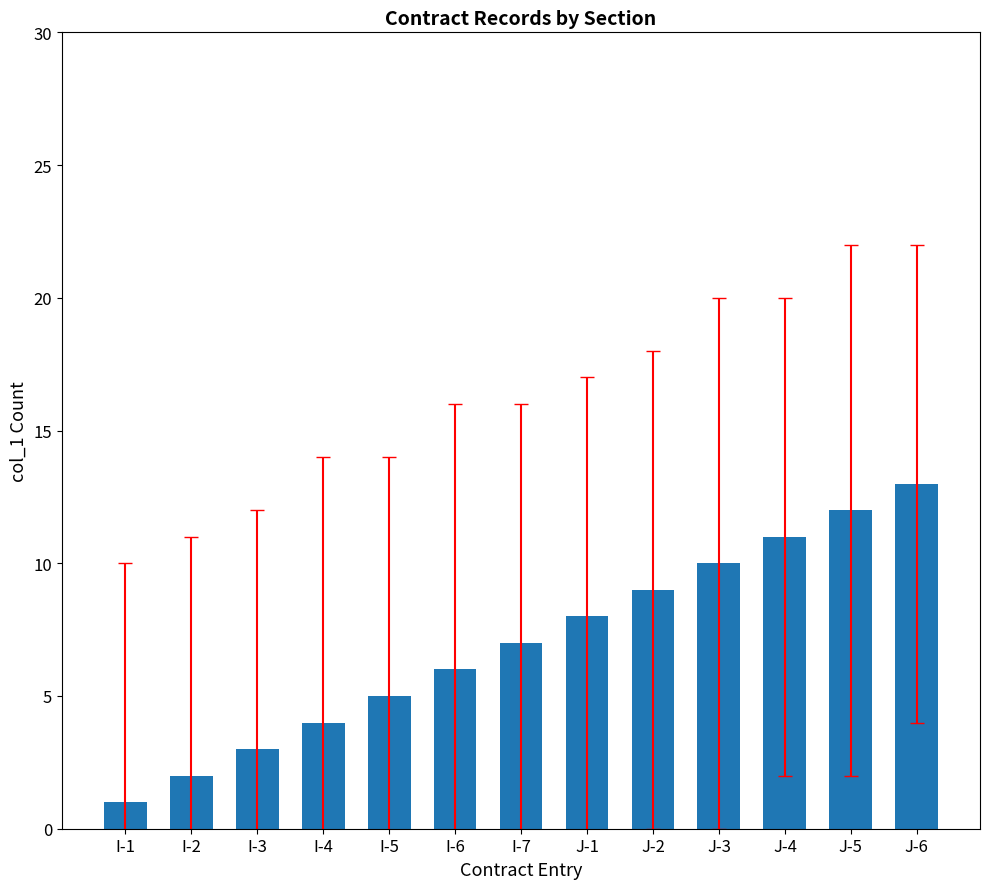

List the labels in order of value, largest first.

J-6, J-5, J-4, J-3, J-2, J-1, I-7, I-6, I-5, I-4, I-3, I-2, I-1